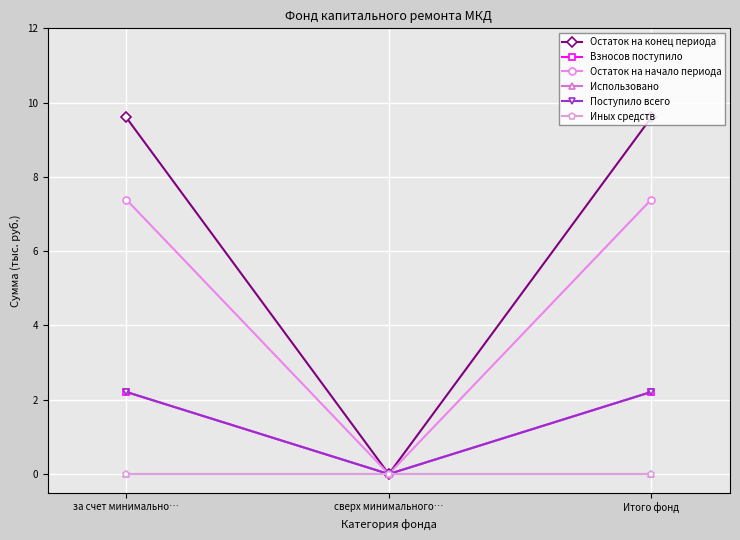

Is this an area chart (filled region under the line)?

No